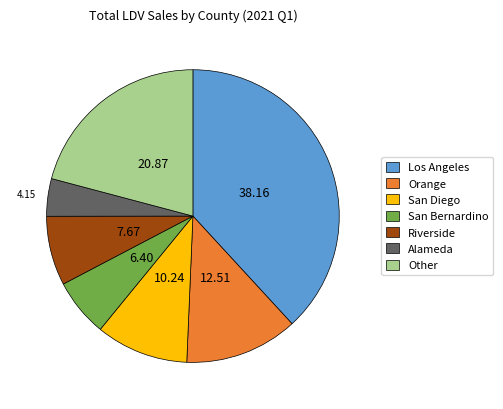

Which category has the biggest portion of the pie?

Los Angeles